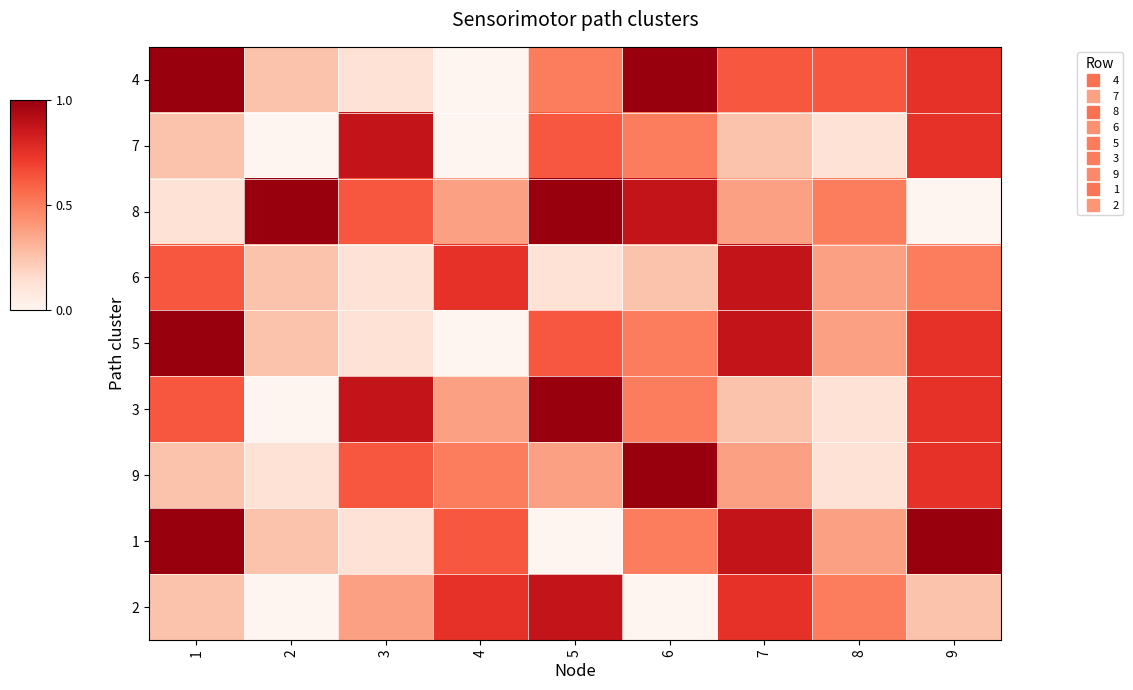

Which label corresponds to the largest value in the chart?

1